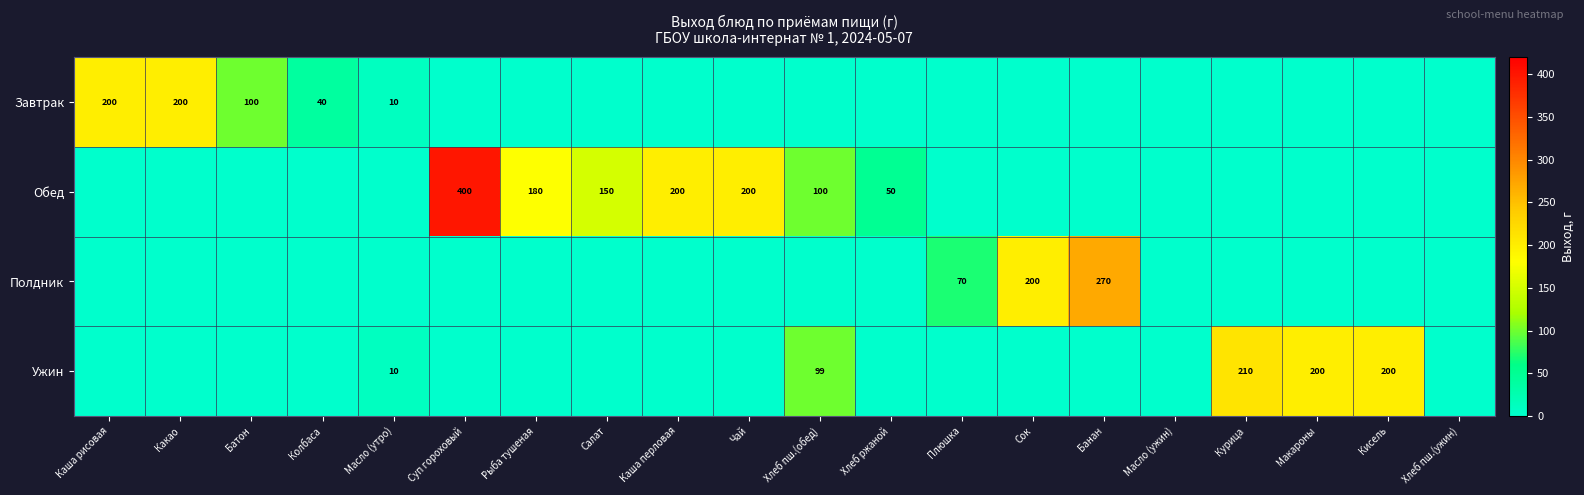

Is it true that Завтрак equals 4 at Масло (утро)?

False